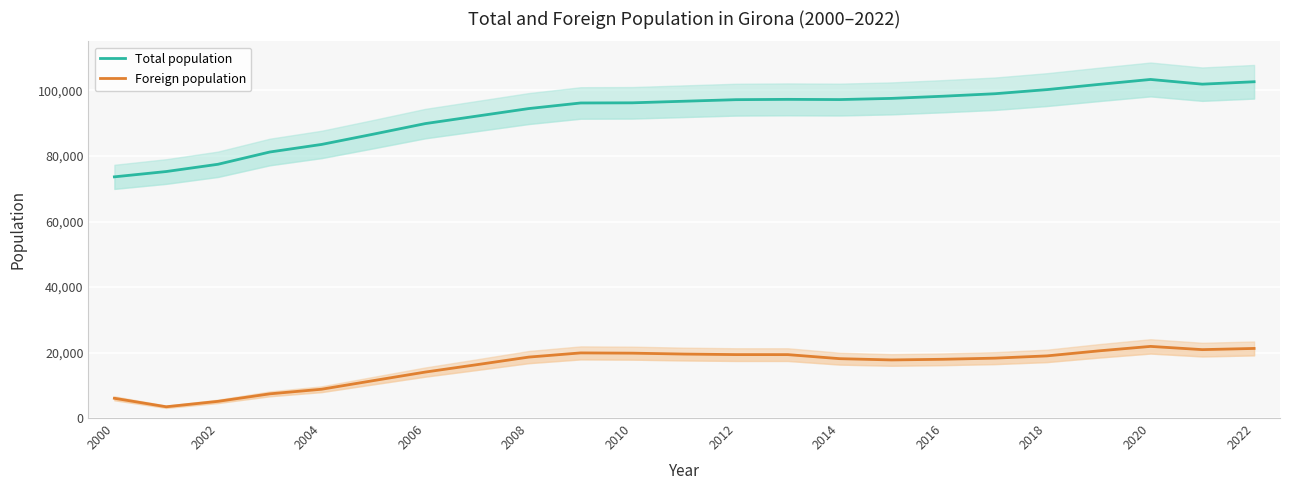

Is the value of Foreign population at 14 greater than the value of Total population at 2006?

No